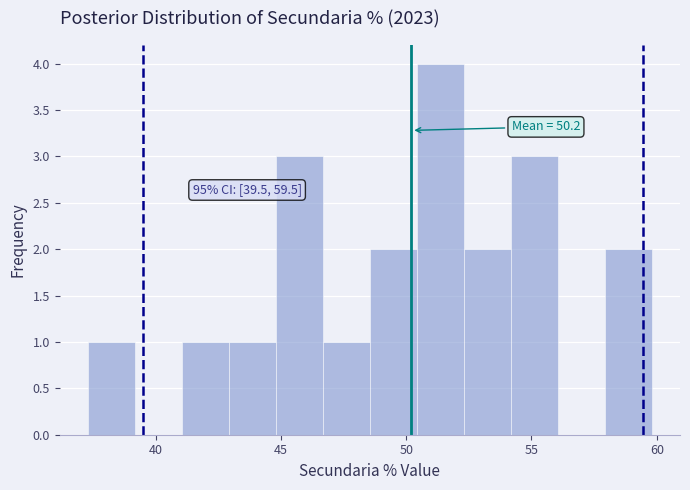

Read against the x-axis, roughly where is the centre of the tallest bar?

51.5